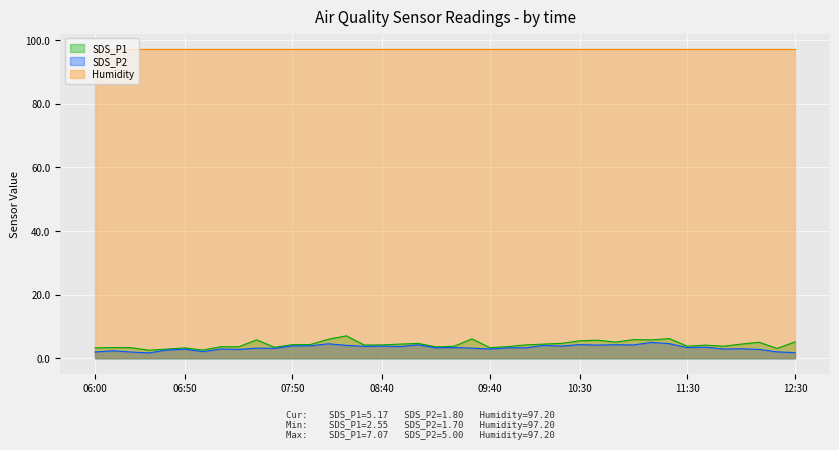

What is the average value of the SDS_P2 series?

3.3